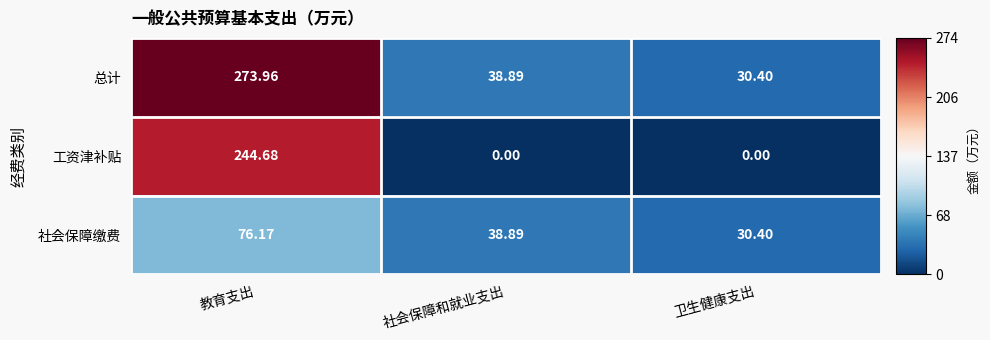

Rank the series by their maximum value, from highest to lowest.

总计, 工资津补贴, 社会保障缴费